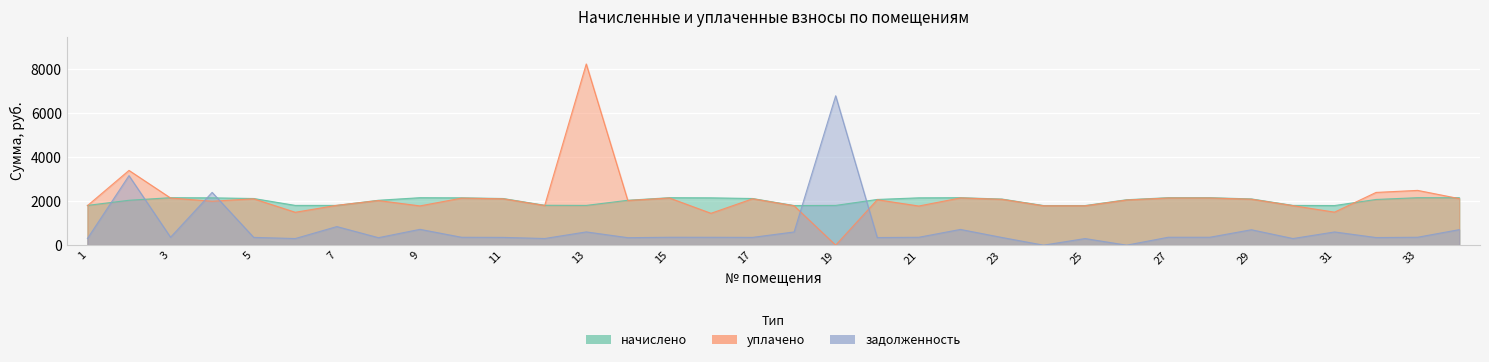

What is the value of the начислено point at the 24th from the left?

1803.7